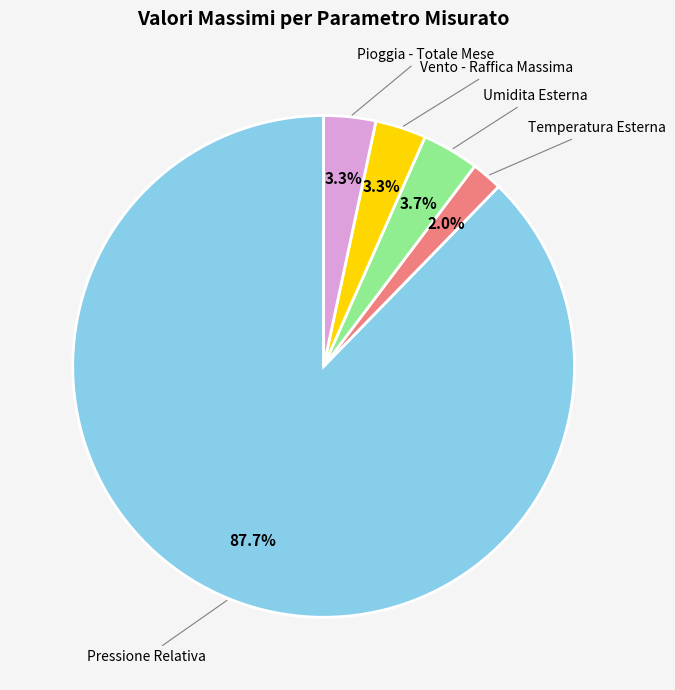

Is there any slice that represents more than half of the pie?

Yes